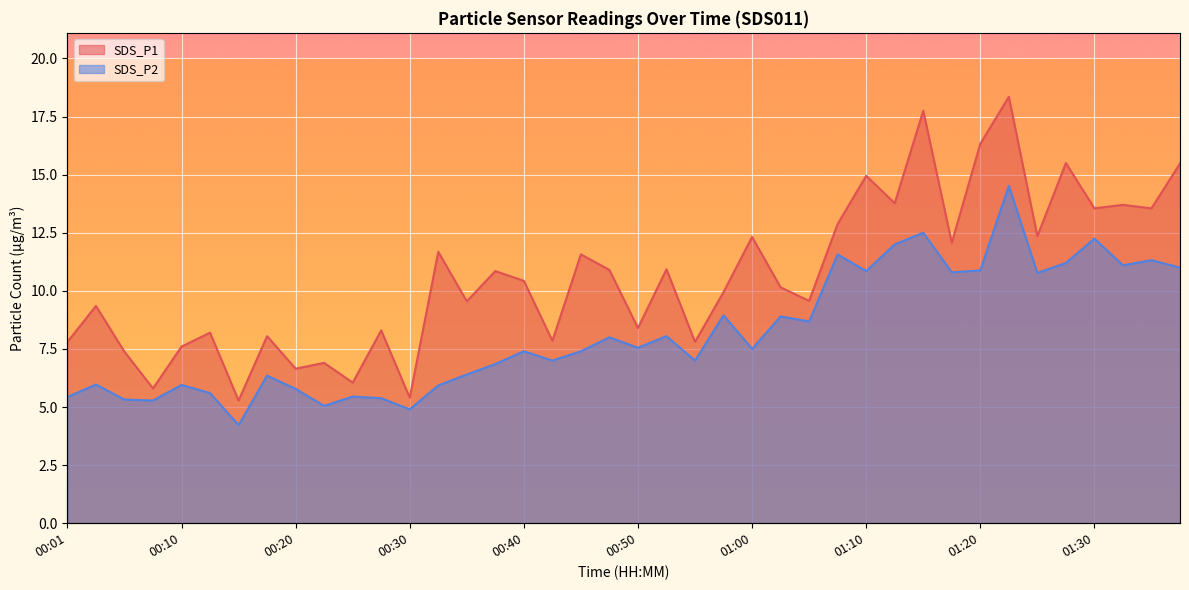

List the labels in order of SDS_P1 value, largest first.

01:22, 01:15, 01:20, 01:27, 01:37, 01:10, 01:12, 01:32, 01:30, 01:35, 01:08, 01:25, 01:00, 01:17, 00:33, 00:45, 00:53, 00:48, 00:38, 00:40, 01:03, 00:58, 01:05, 00:35, 00:03, 00:50, 00:28, 00:13, 00:18, 00:43, 00:01, 00:55, 00:10, 00:05, 00:23, 00:20, 00:25, 00:08, 00:30, 00:15